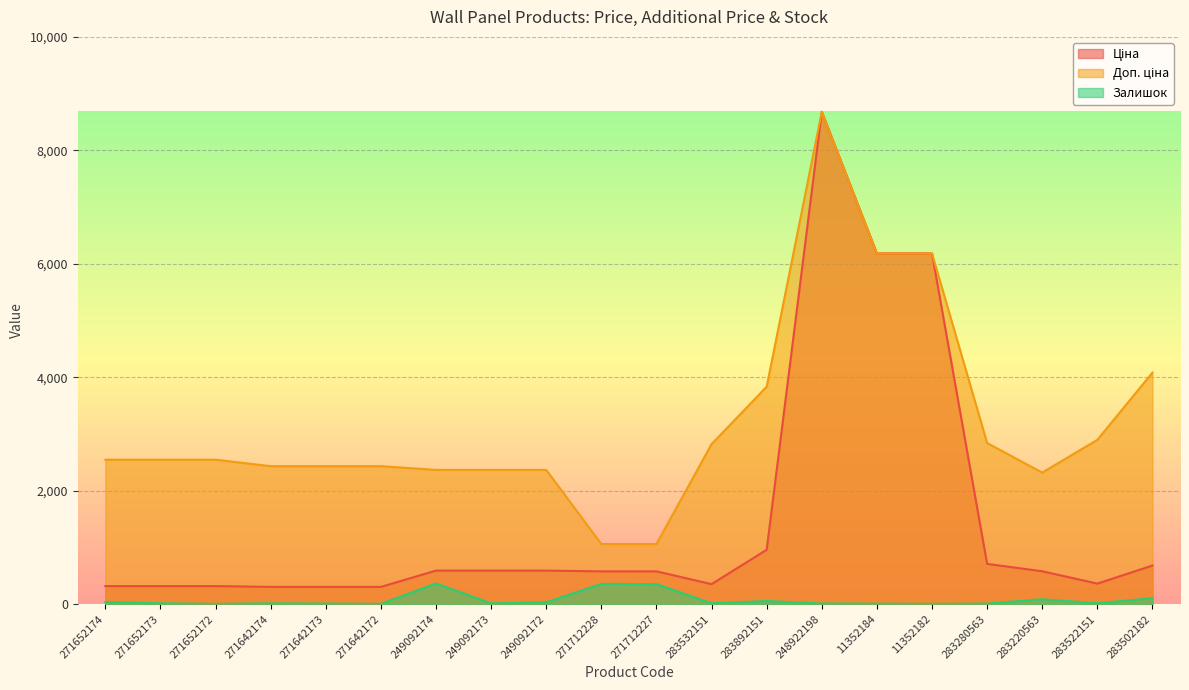

True or false: Ціна has more than 1 points higher than both neighbors.

False